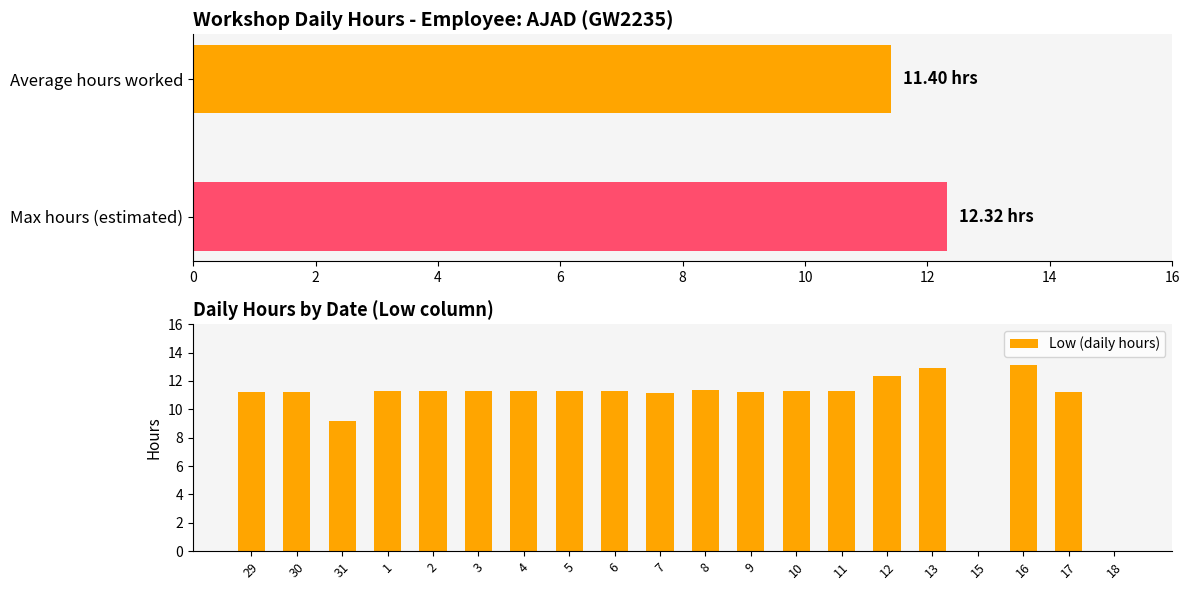

How many bars are there in total?

20